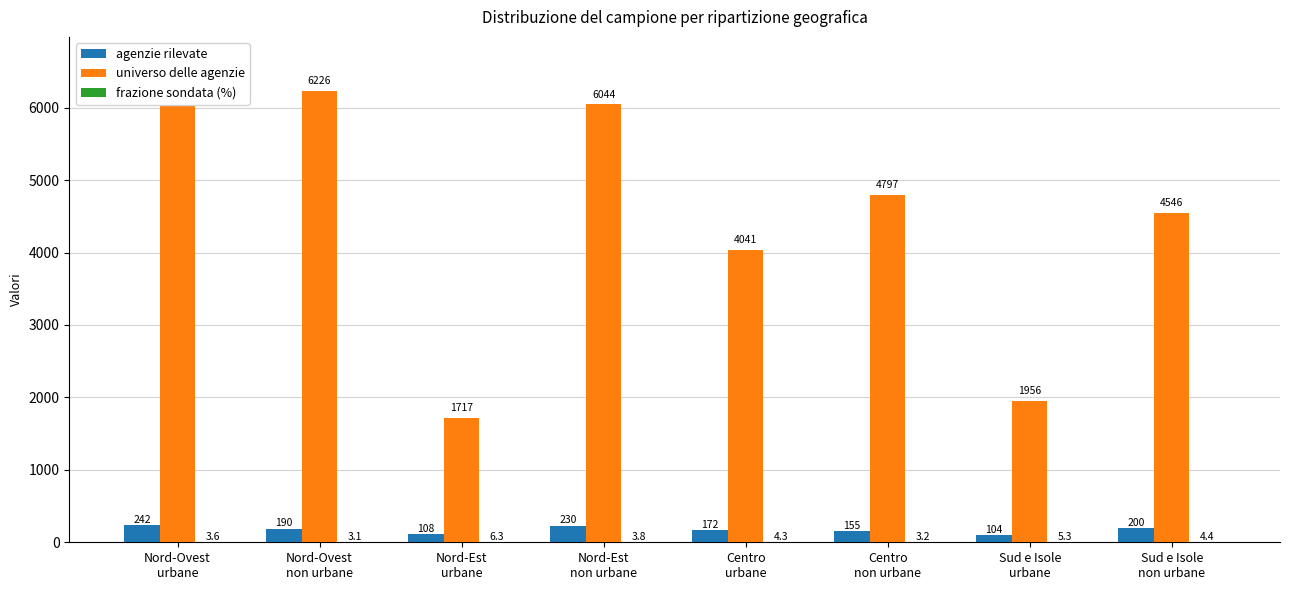

Reading left to right, extract all data points from this chart.

agenzie rilevate: Nord-Ovest
urbane=242.0	Nord-Ovest
non urbane=190.0	Nord-Est
urbane=108.0	Nord-Est
non urbane=230.0	Centro
urbane=172.0	Centro
non urbane=155.0	Sud e Isole
urbane=104.0	Sud e Isole
non urbane=200.0
universo delle agenzie: Nord-Ovest
urbane=6645.0	Nord-Ovest
non urbane=6226.0	Nord-Est
urbane=1717.0	Nord-Est
non urbane=6044.0	Centro
urbane=4041.0	Centro
non urbane=4797.0	Sud e Isole
urbane=1956.0	Sud e Isole
non urbane=4546.0
frazione sondata (%): Nord-Ovest
urbane=3.6	Nord-Ovest
non urbane=3.1	Nord-Est
urbane=6.3	Nord-Est
non urbane=3.8	Centro
urbane=4.3	Centro
non urbane=3.2	Sud e Isole
urbane=5.3	Sud e Isole
non urbane=4.4